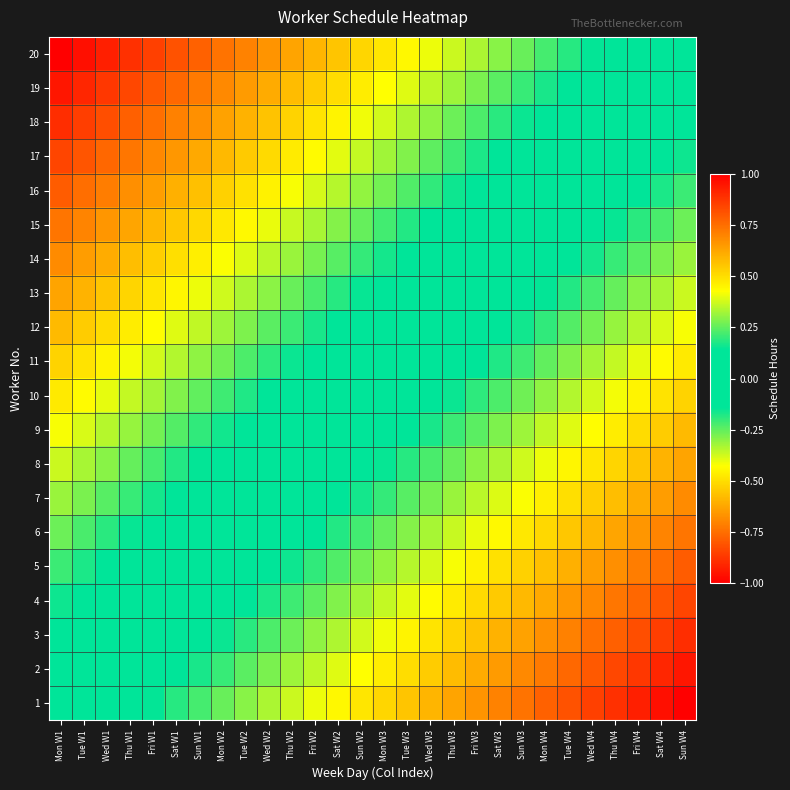

Which category has the lowest value across all series?

Mon W1